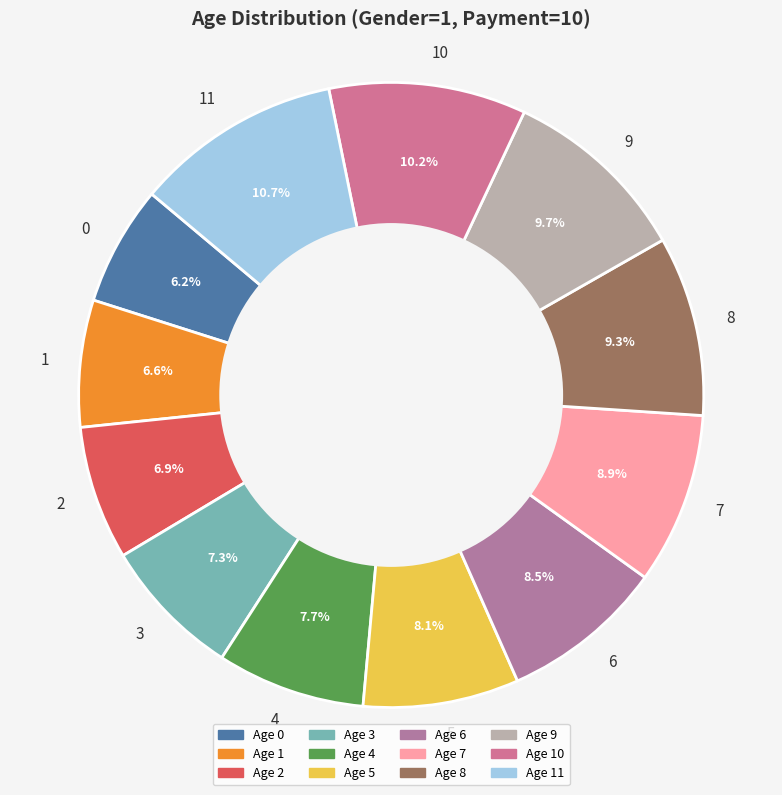

To the nearest percent, what is the difference between the largest and smallest slice percentages?

4%